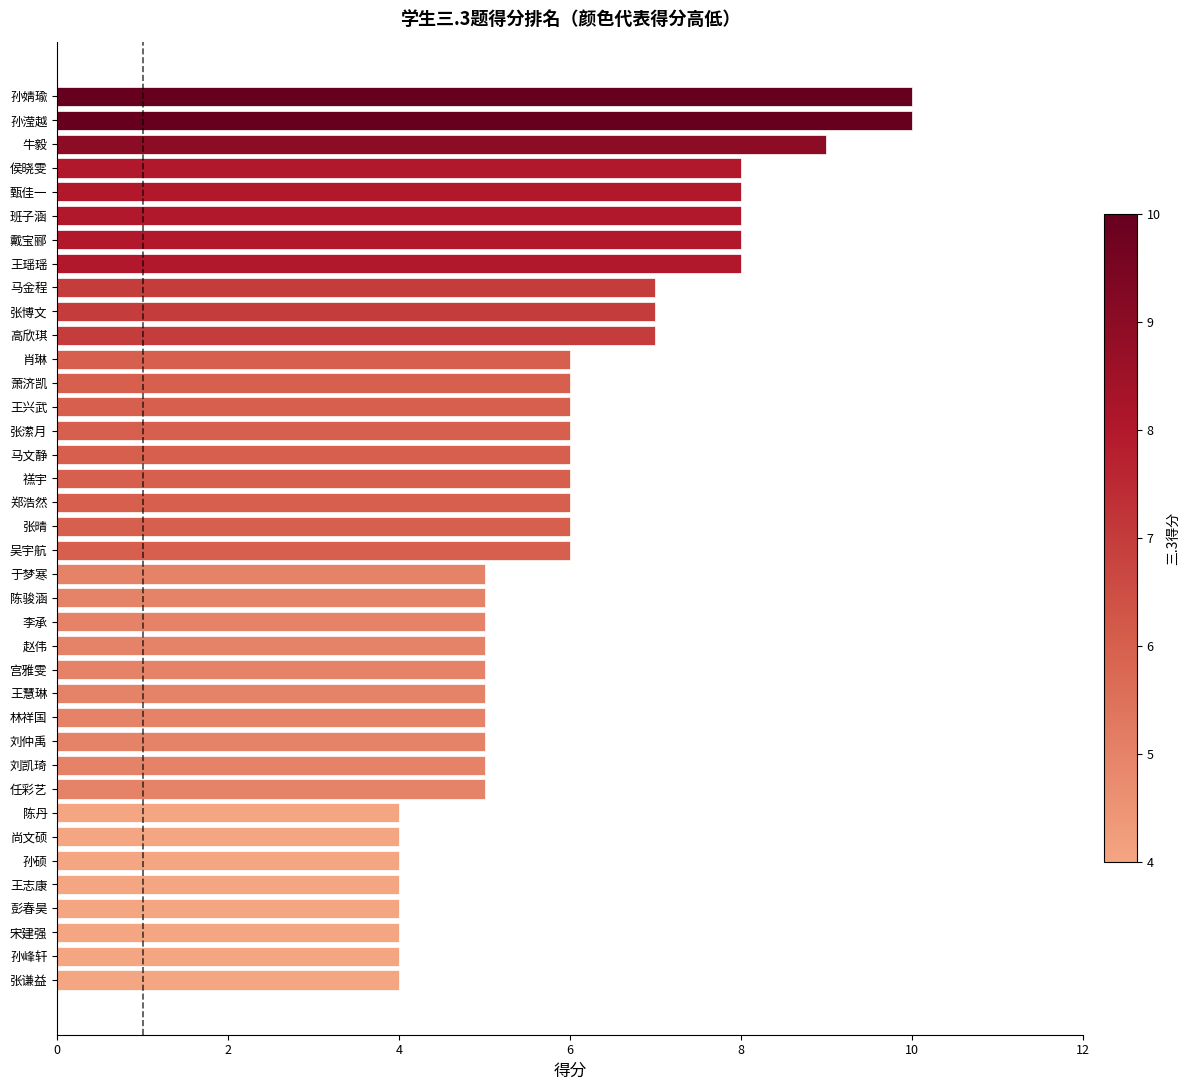

How many distinct data groups are displayed?

1